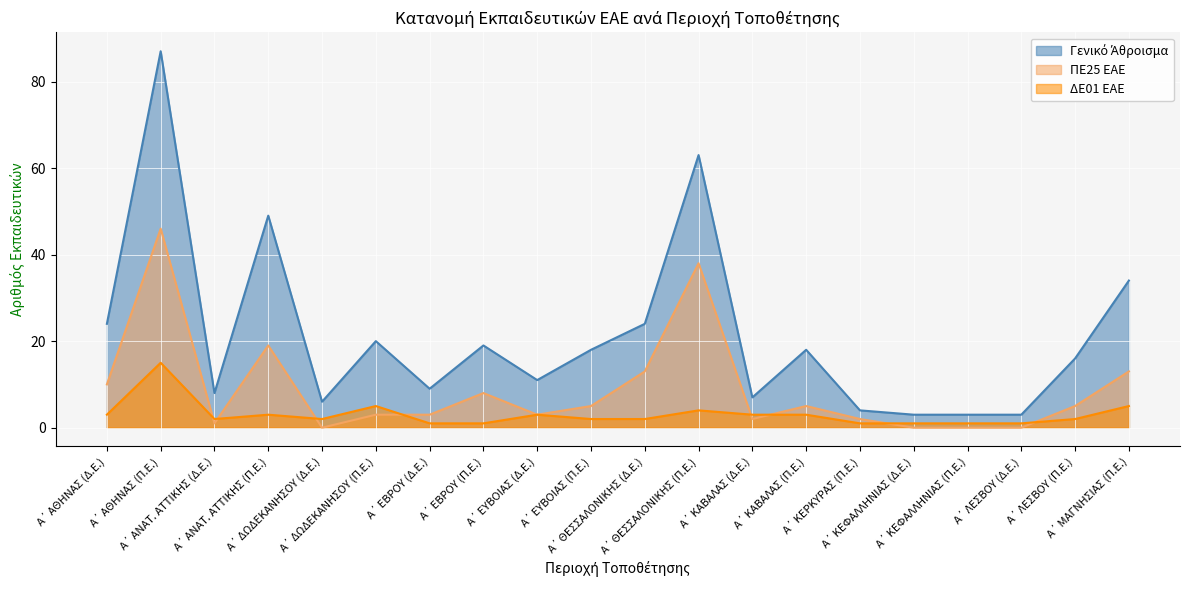

What are all the series names shown in the legend?

ΔΕ01 ΕΑΕ, ΠΕ25 ΕΑΕ, Γενικό Άθροισμα